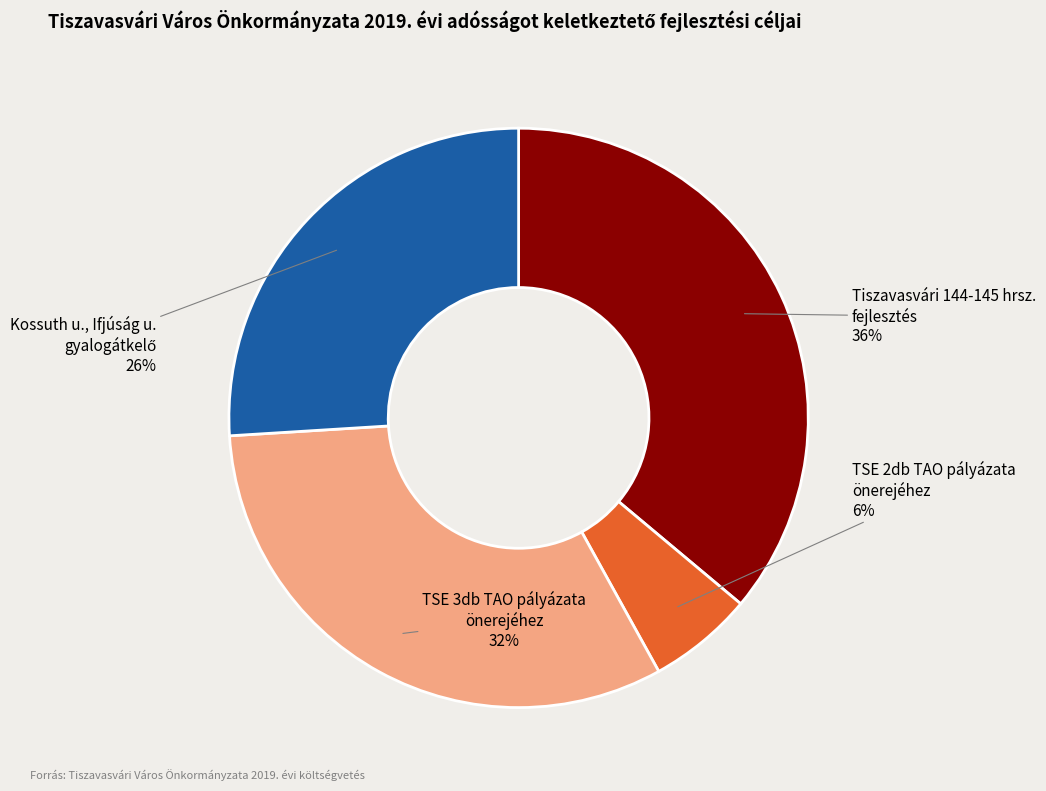

To the nearest percent, what is the difference between the largest and smallest slice percentages?

30%